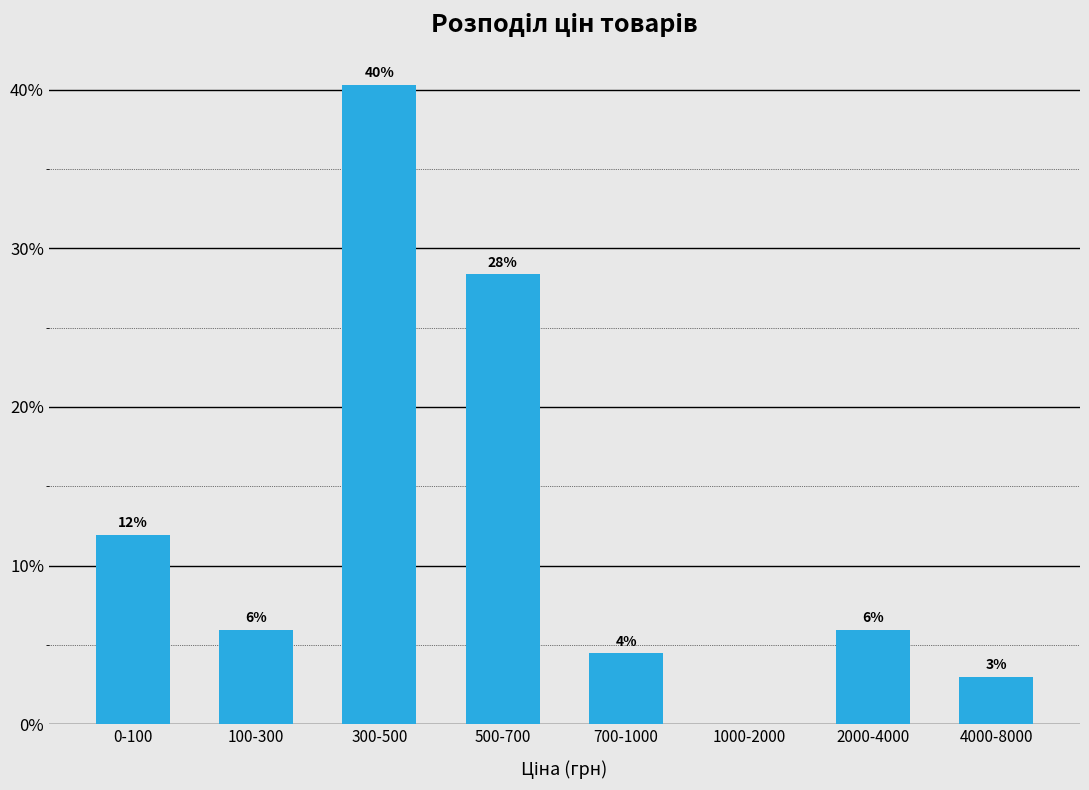

Which has a higher value, 500-700 or 100-300?

500-700